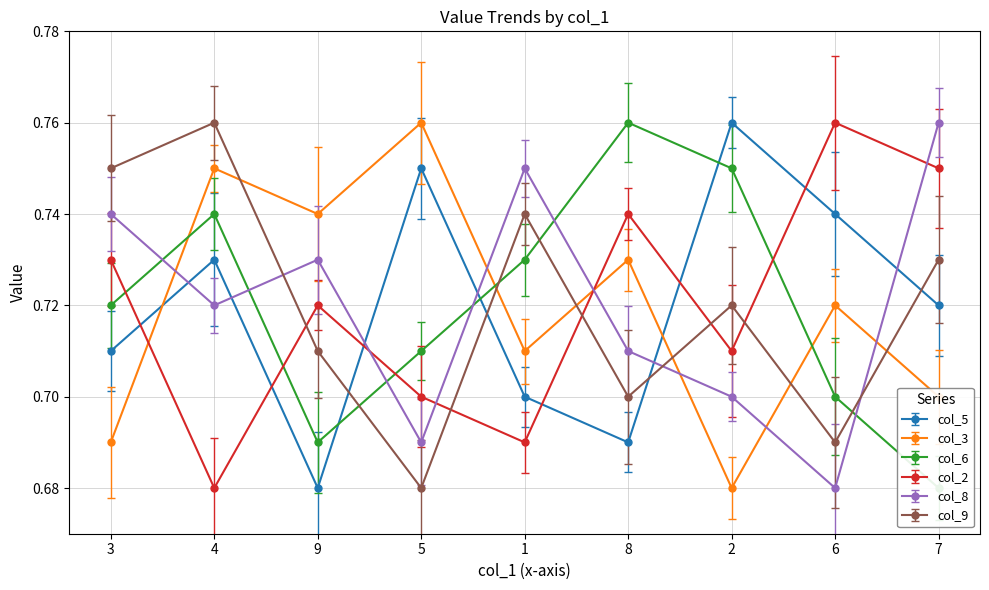

How many lines are shown in the chart?

6